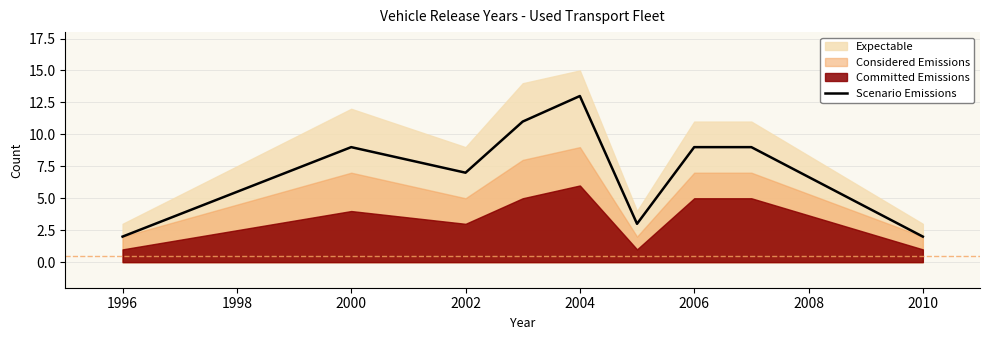

The Scenario Emissions series shows 9 at 2006. True or false?

True